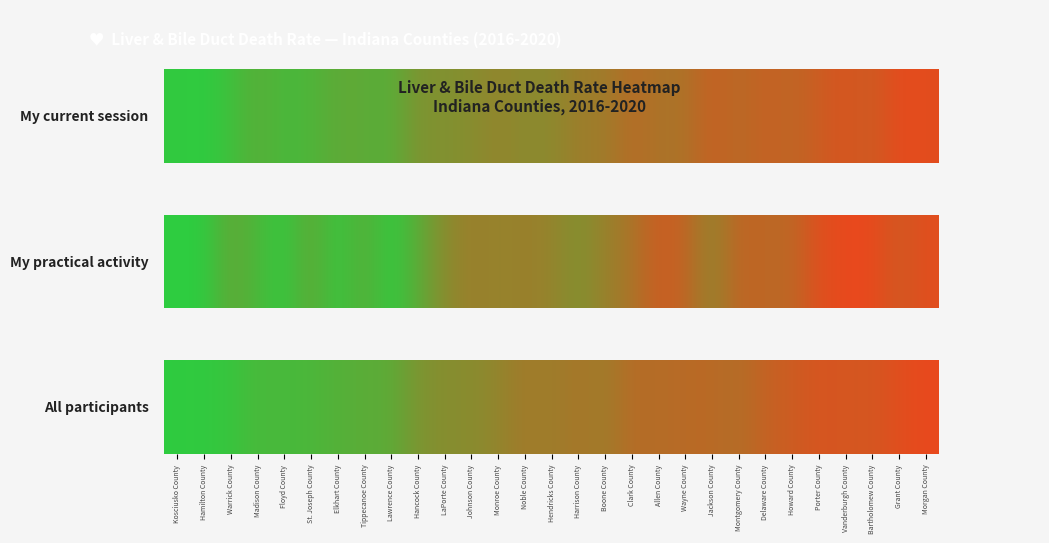

What is the greatest value displayed?

1.0